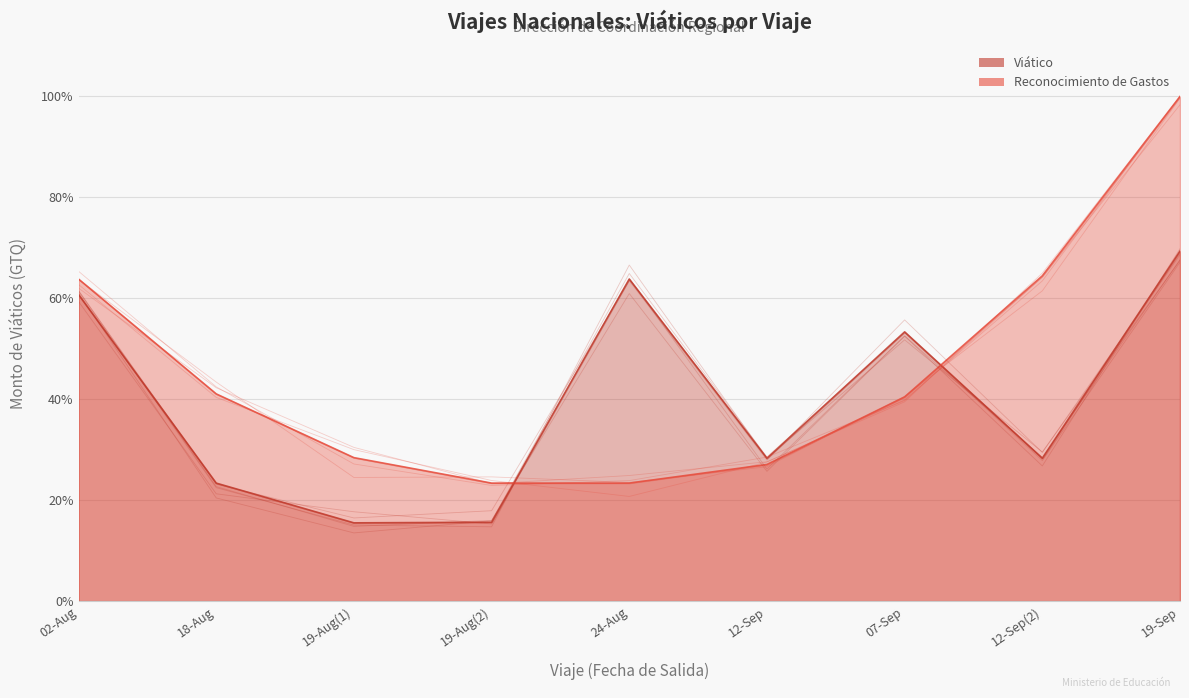

Where is the first local minimum?

19-Aug(1)